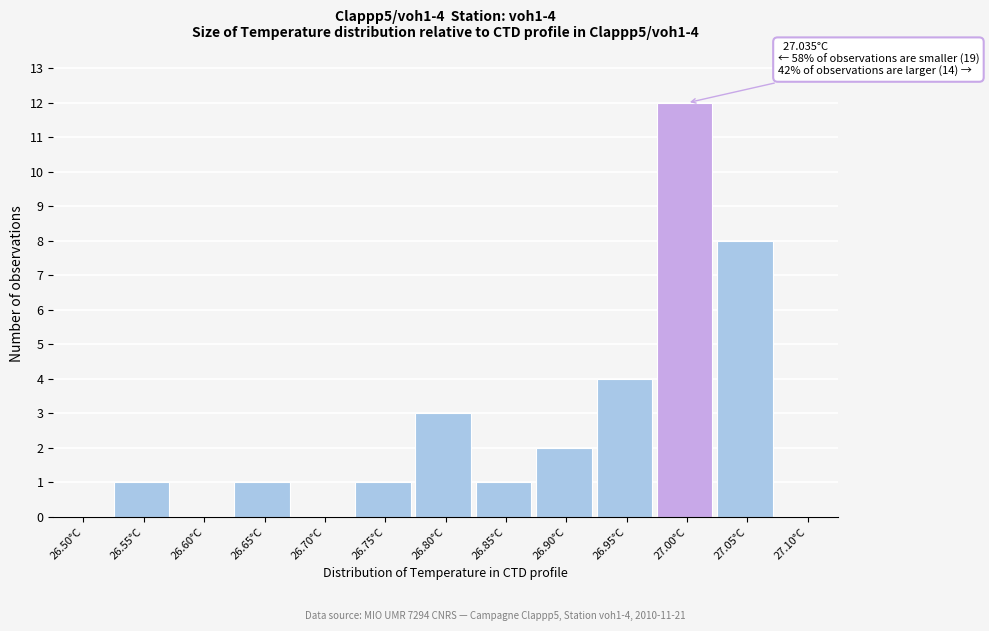

Reading right to left, list all the values displayed in this chart.

27.10°C=0	27.05°C=8	27.00°C=12	26.95°C=4	26.90°C=2	26.85°C=1	26.80°C=3	26.75°C=1	26.70°C=0	26.65°C=1	26.60°C=0	26.55°C=1	26.50°C=0